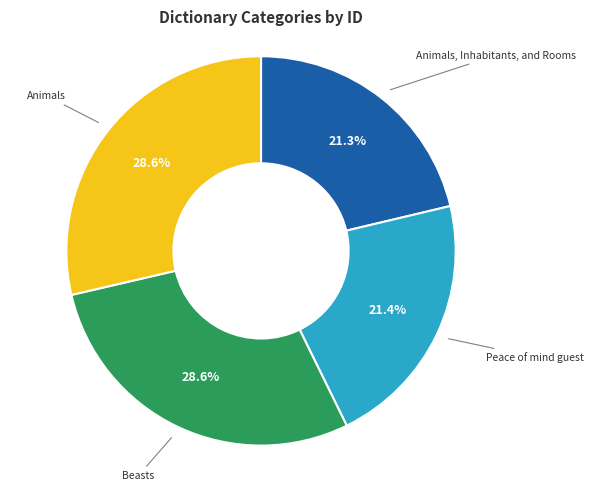

Is there any slice that represents more than half of the pie?

No